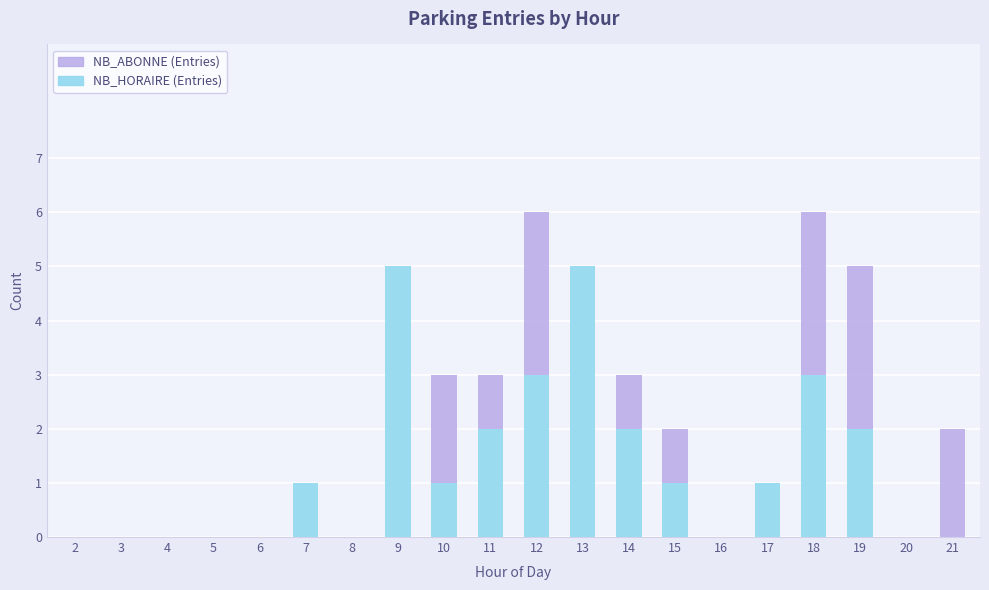

Is it true that NB_HORAIRE (Entries) equals 0 at 20?

True